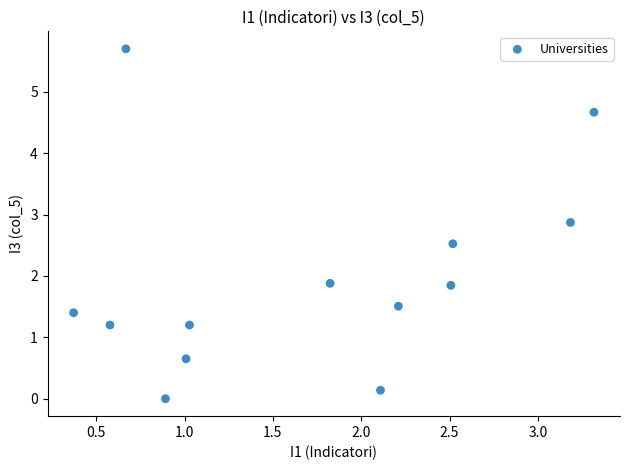

What is the range of X values (max minus min)?

2.9